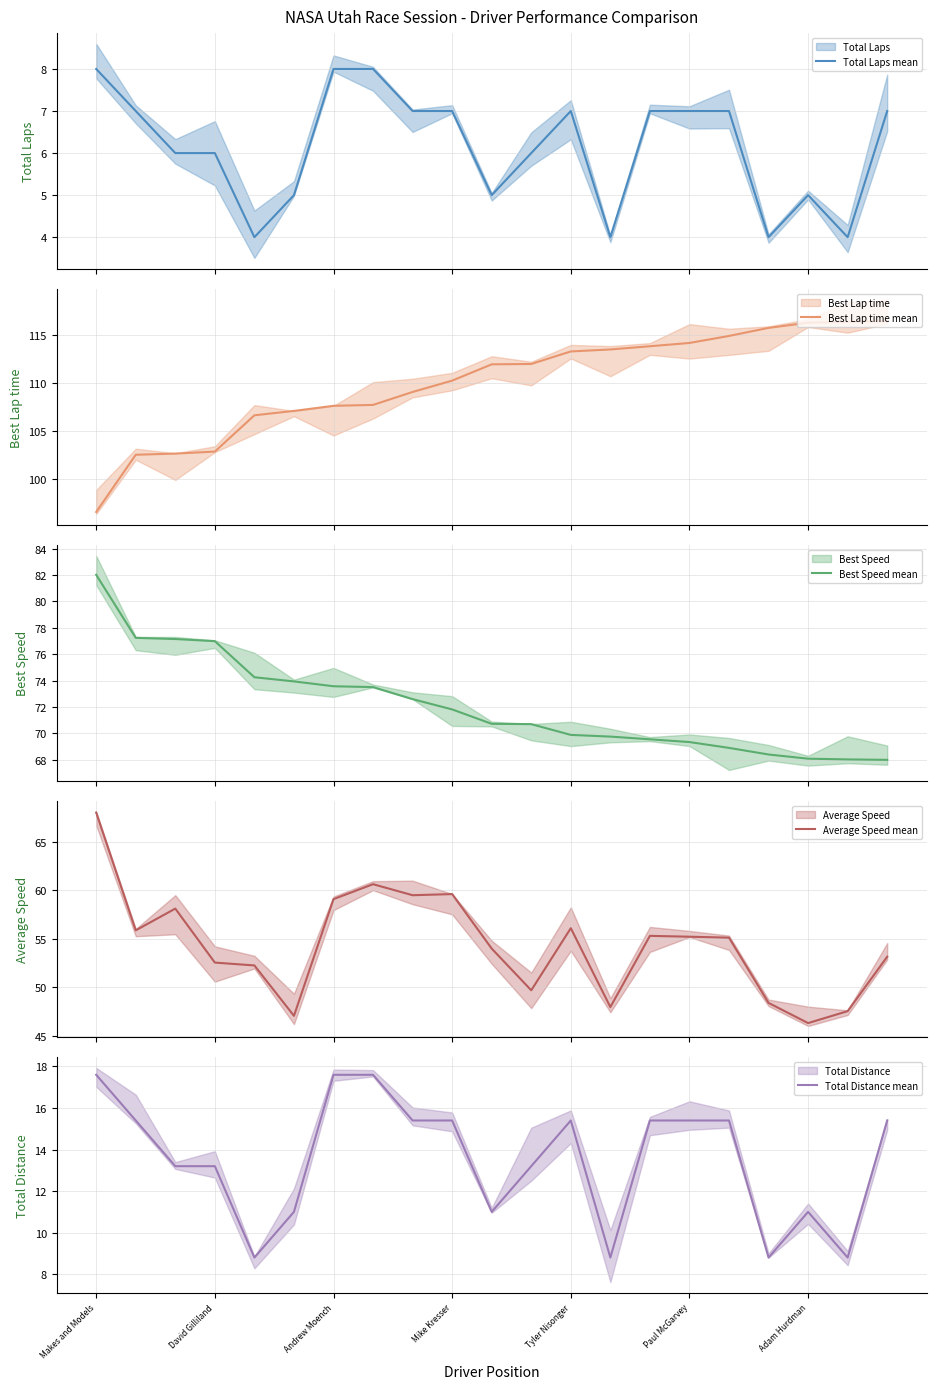

True or false: Total Distance mean and Average Speed mean cross at least once.

False